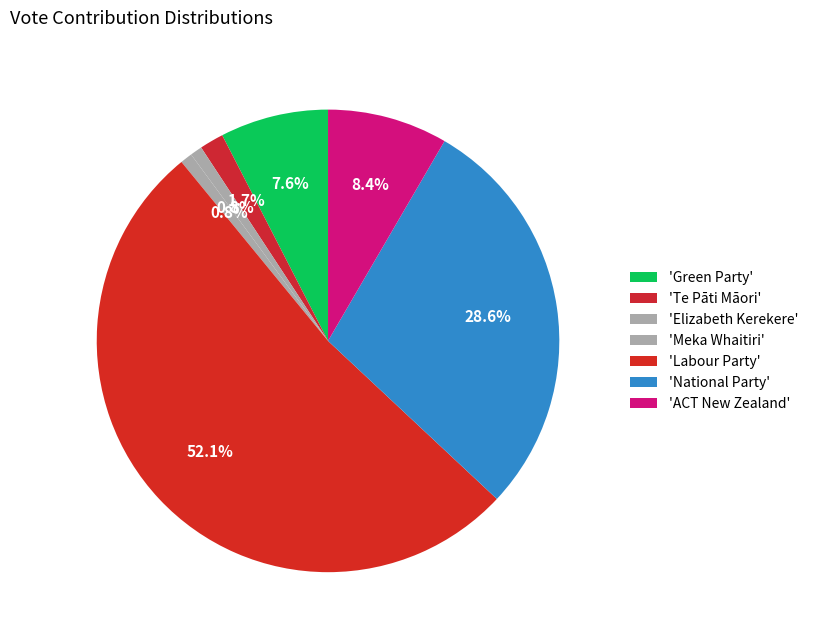

Which category accounts for the majority?

Labour Party